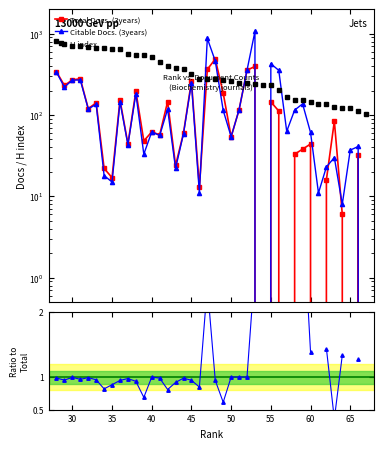

What is the minimum value for H index?

102